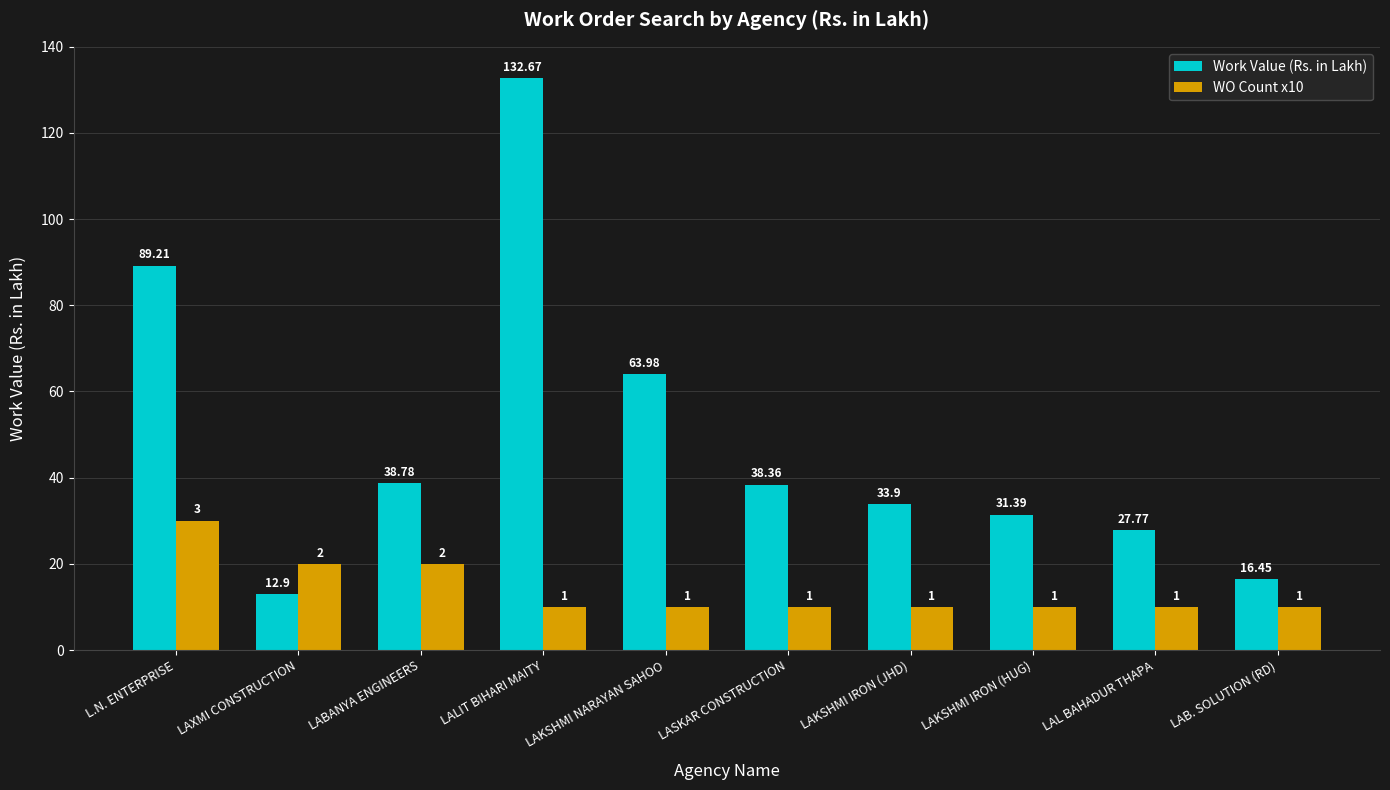

What is the spread (max minus min) of values at LASKAR CONSTRUCTION?

28.4